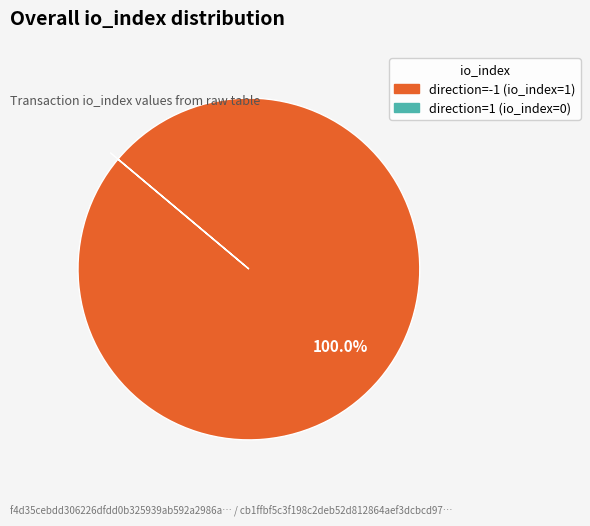

Is there any slice that represents more than half of the pie?

Yes